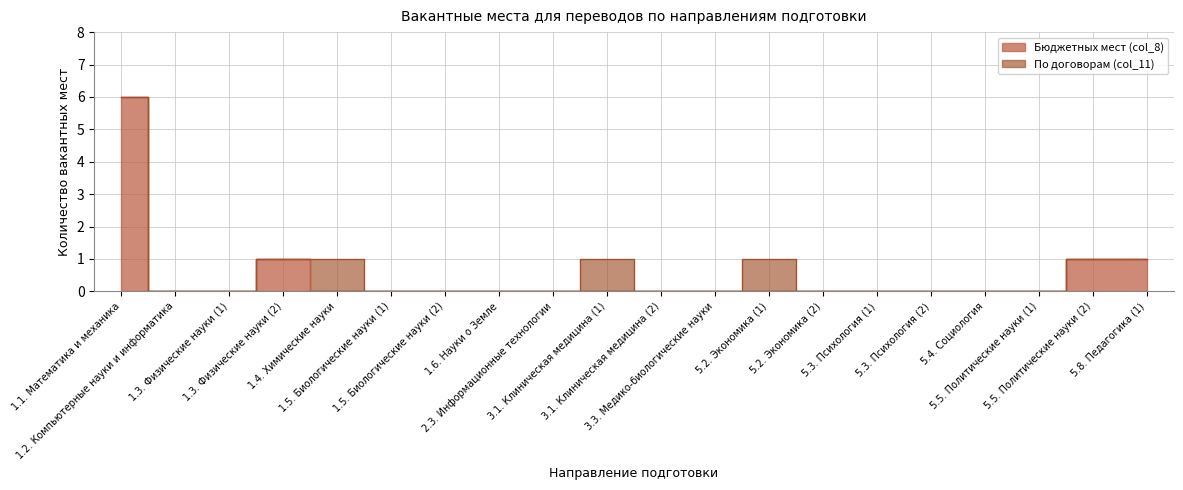

Is it true that the value at 5.2. Экономика (2) is 0?

True